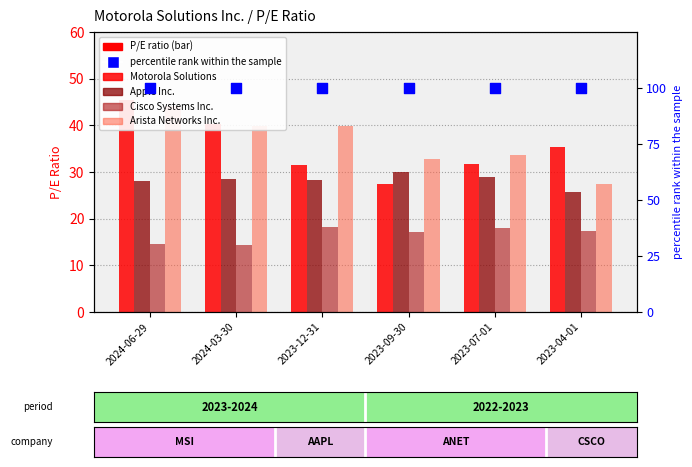

Which series has the largest total across all categories?

percentile rank within the sample